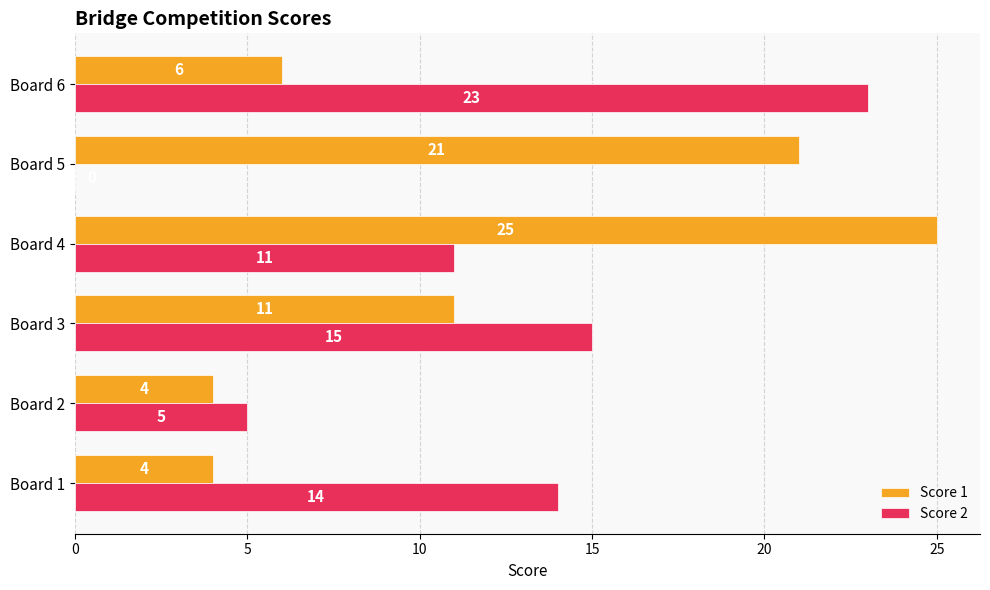

True or false: Score 2 has a value of 36 at Board 6.

False